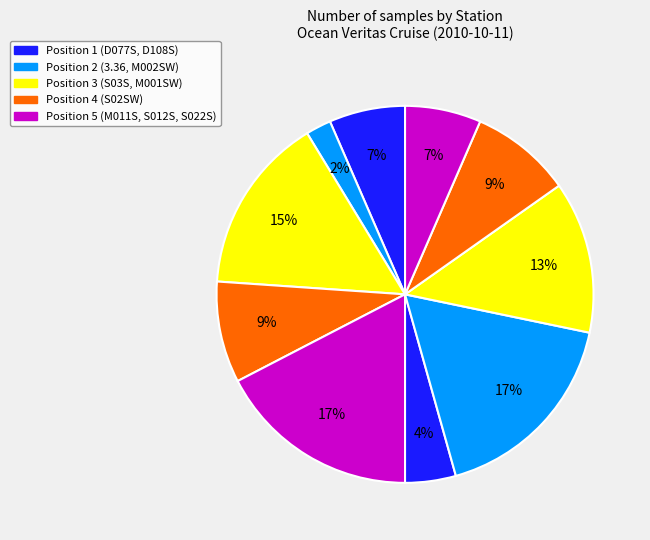

How many segments does this pie chart have?

10